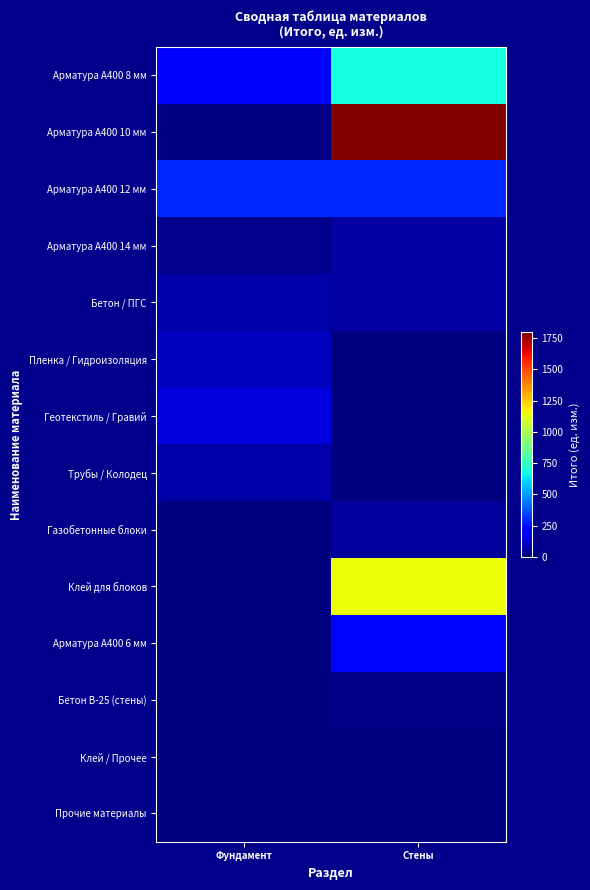

Reading left to right, list all the values displayed in this chart.

Арматура А400 8 мм: Фундамент=213.3	Стены=679.6
Арматура А400 10 мм: Фундамент=7.6	Стены=1791.1
Арматура А400 12 мм: Фундамент=300.9	Стены=295.6
Арматура А400 14 мм: Фундамент=23.8	Стены=57.7
Бетон / ПГС: Фундамент=70.3	Стены=61.5
Пленка / Гидроизоляция: Фундамент=103.0	Стены=0.0
Геотекстиль / Гравий: Фундамент=151.1	Стены=0.0
Трубы / Колодец: Фундамент=68.3	Стены=0.0
Газобетонные блоки: Фундамент=0.0	Стены=46.1
Клей для блоков: Фундамент=0.0	Стены=1152.2
Арматура А400 6 мм: Фундамент=0.0	Стены=238.1
Бетон B-25 (стены): Фундамент=0.0	Стены=15.4
Клей / Прочее: Фундамент=0.0	Стены=0.0
Прочие материалы: Фундамент=0.0	Стены=0.0